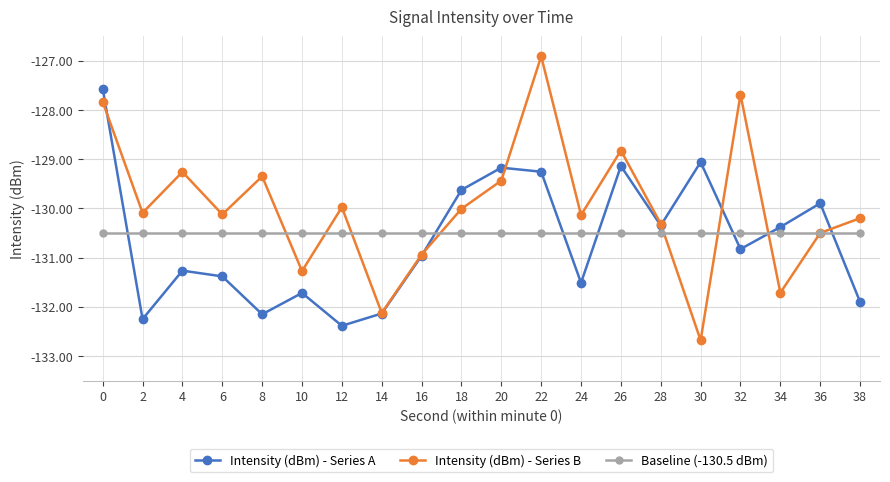

How many data points in Intensity (dBm) - Series A are less than -130?

13